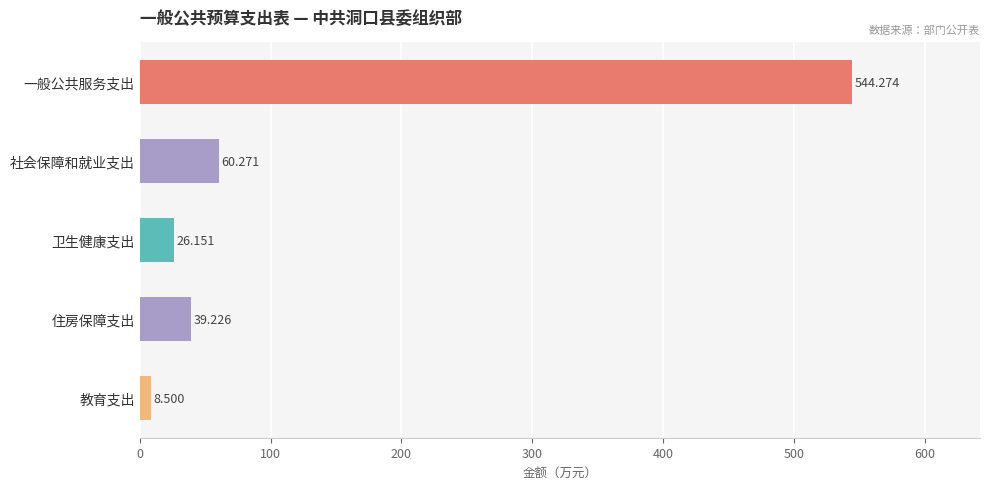

Are the bars grouped side by side (vs. stacked)?

No